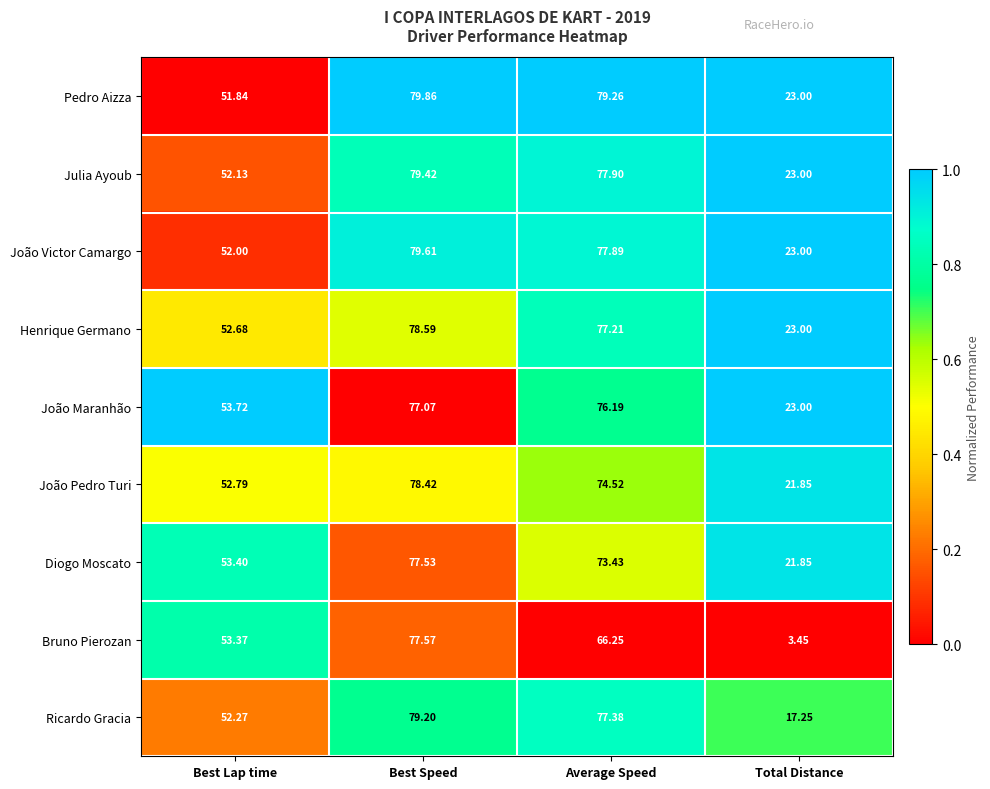

At which label does Julia Ayoub first exceed 77?

Best Speed